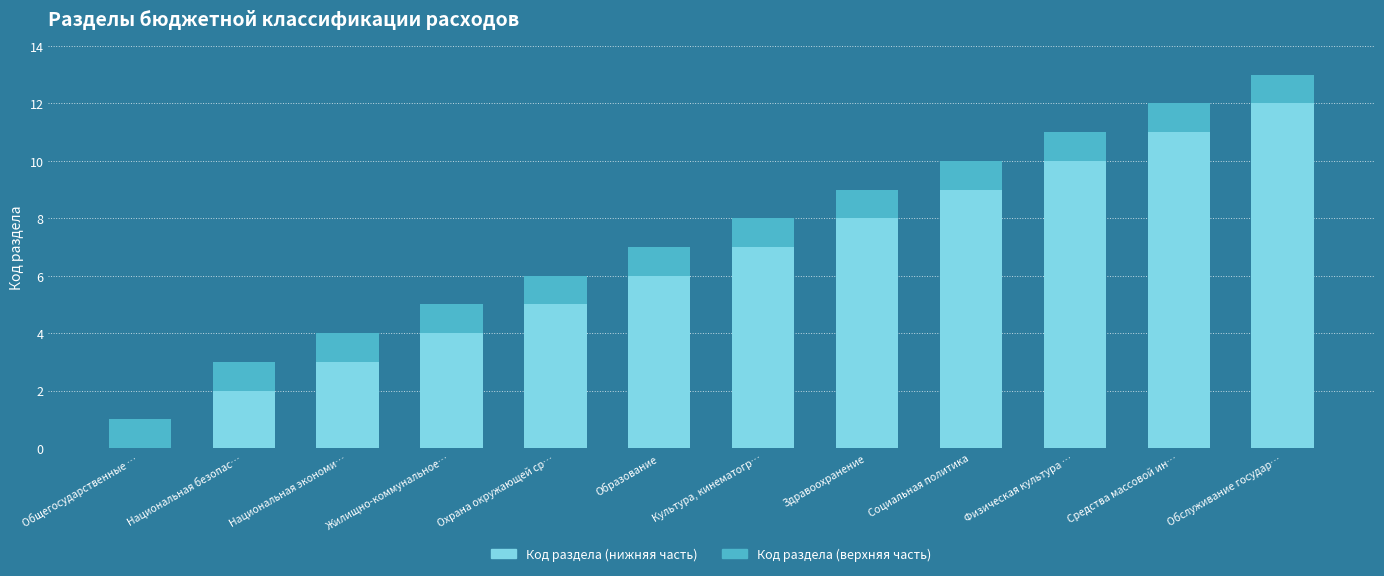

At which category is the sum across all series the highest?

Обслуживание государ…